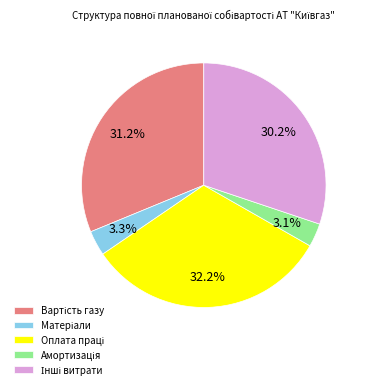

Is there a majority slice in this chart?

No